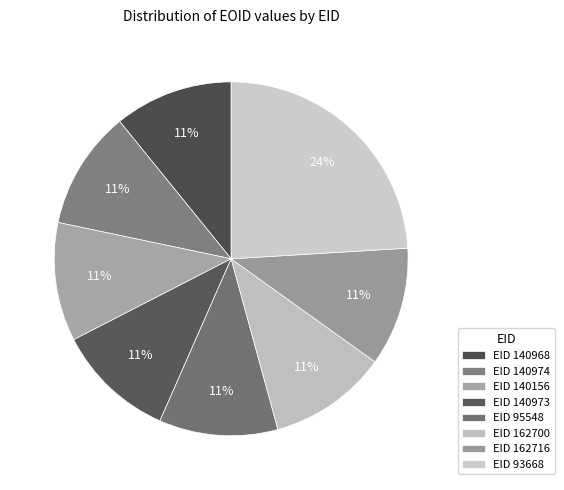

How many segments does this pie chart have?

8